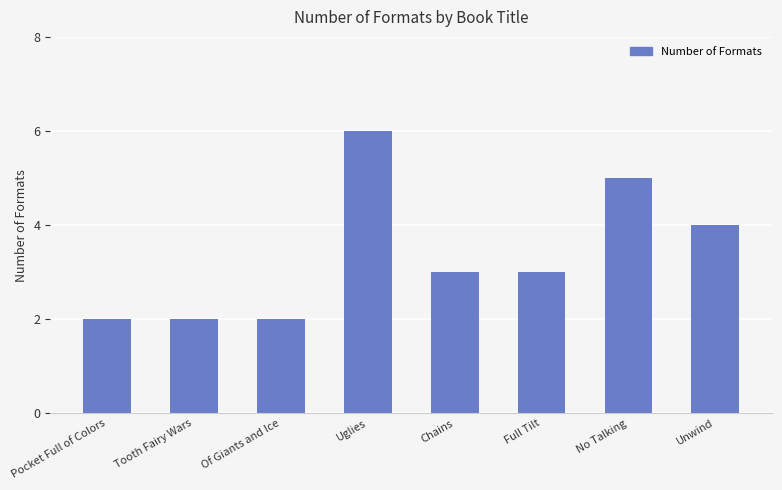

The value at Chains is 3. True or false?

True